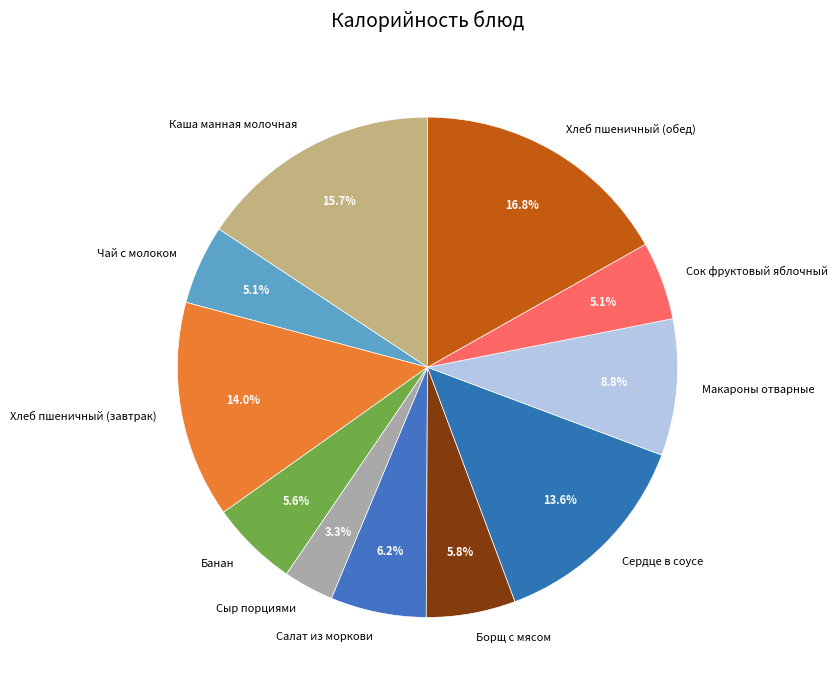

Approximately how many times larger is the value at Чай с молоком compared to Каша манная молочная?

0.3